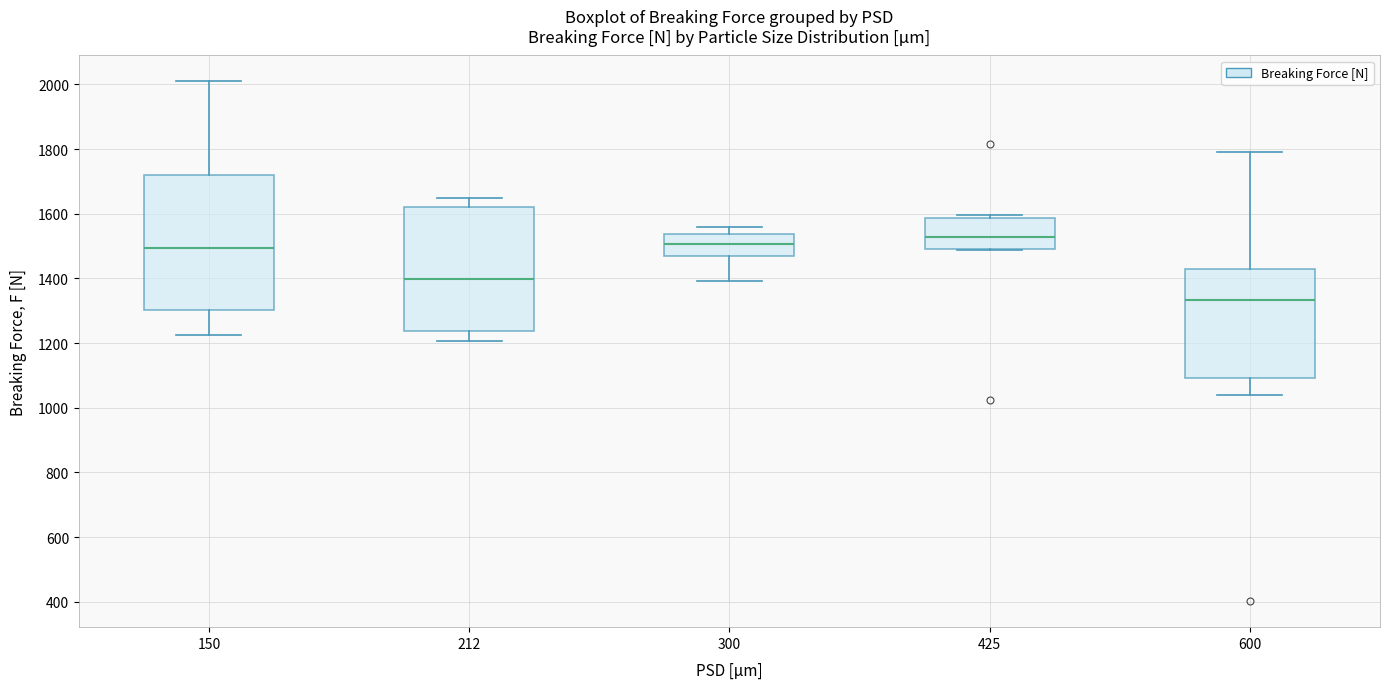

Reading left to right, transcribe this box plot: for each box, give where its median line is, the range the box spans, and where its two whiskers end, as read against the y-axis. The values are not printed on the chart, so give them approximately, as read against the axis.

150: median 1500, box 1300 to 1720, whiskers 1220 to 2000
212: median 1400, box 1240 to 1620, whiskers 1200 to 1640
300: median 1500, box 1460 to 1540, whiskers 1400 to 1560
425: median 1520, box 1500 to 1580, whiskers 1480 to 1600
600: median 1340, box 1100 to 1420, whiskers 1040 to 1800